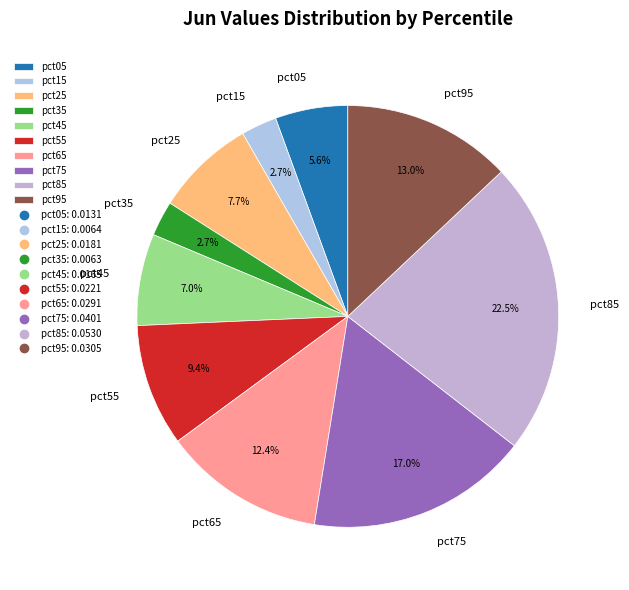

How many slices are in this pie chart?

10